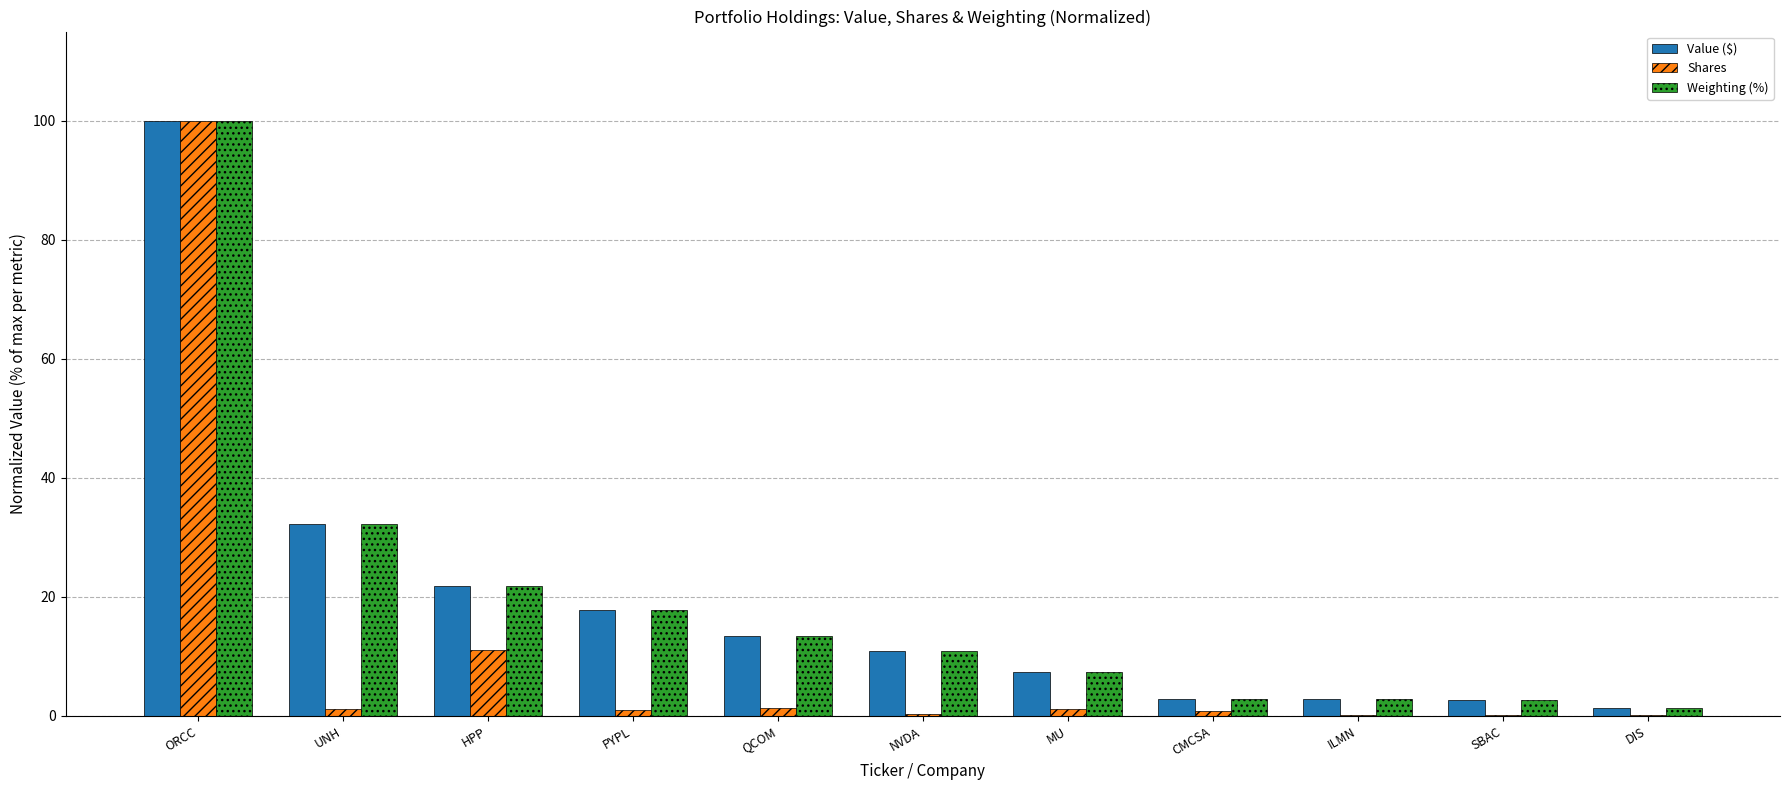

Between HPP and CMCSA, which series saw the biggest shift?

Value ($)